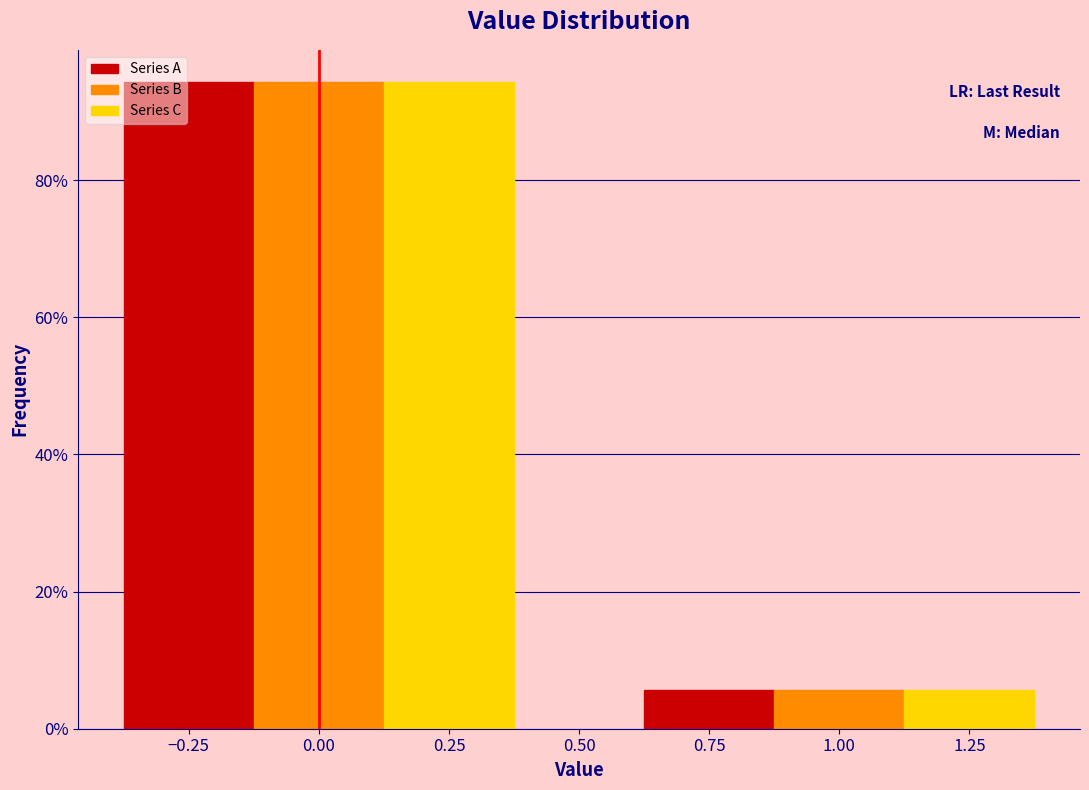

What is the total value across all series at 1.00?

17.1